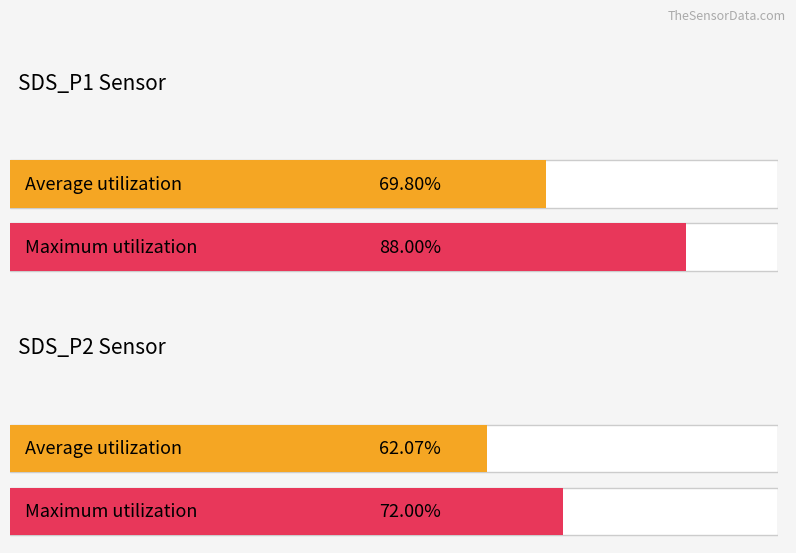

Count the number of data series in this chart.

2